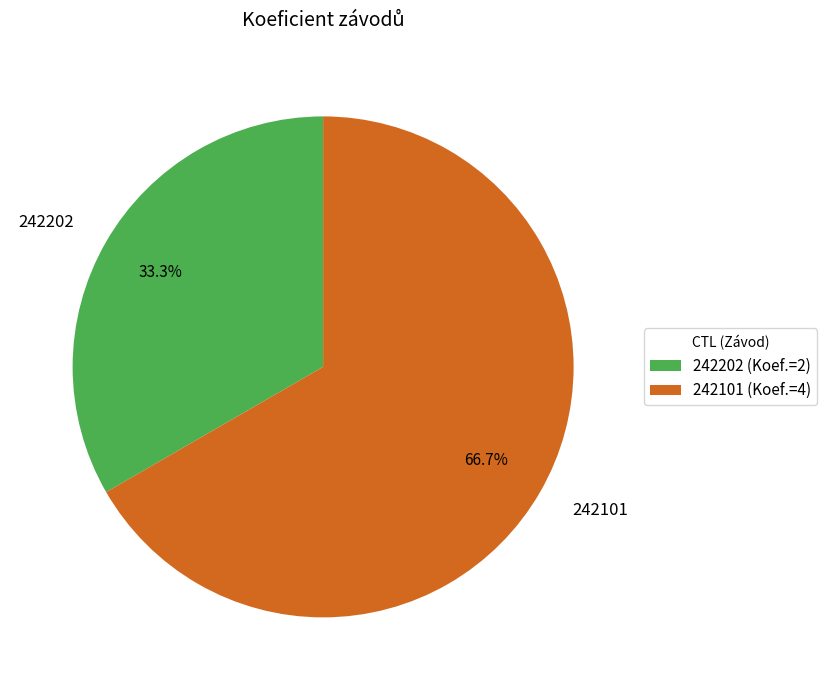

Is there any slice that represents more than half of the pie?

Yes